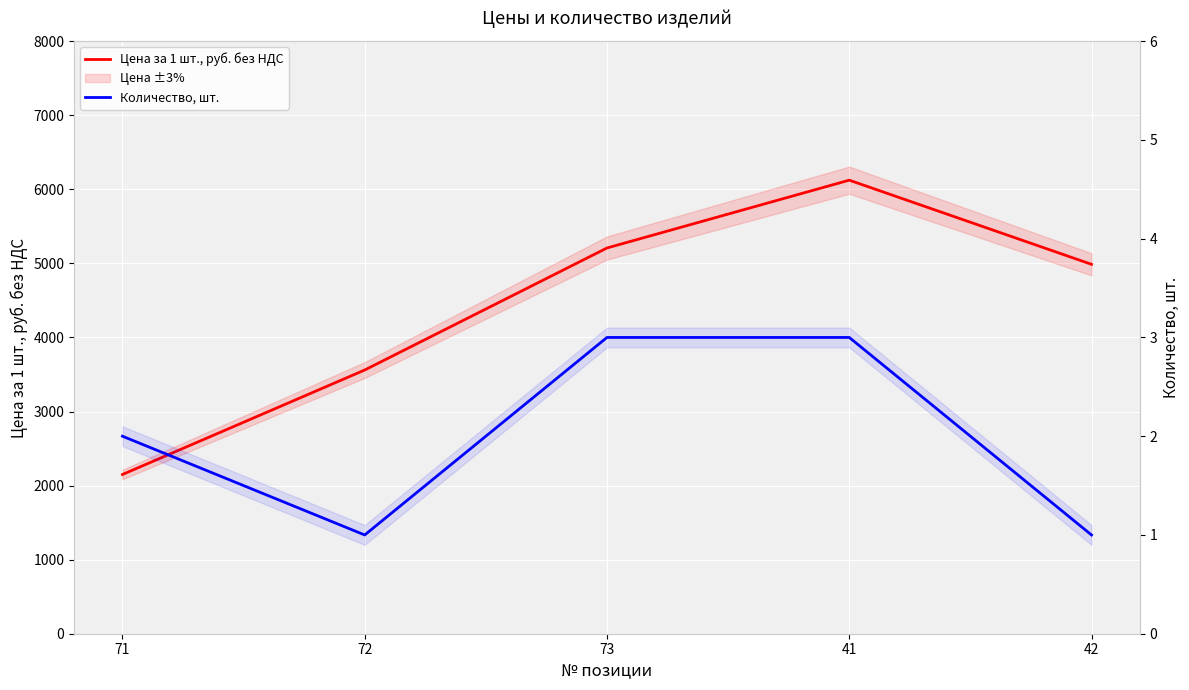

What is the approximate value of Количество, шт. at 42?

1.0